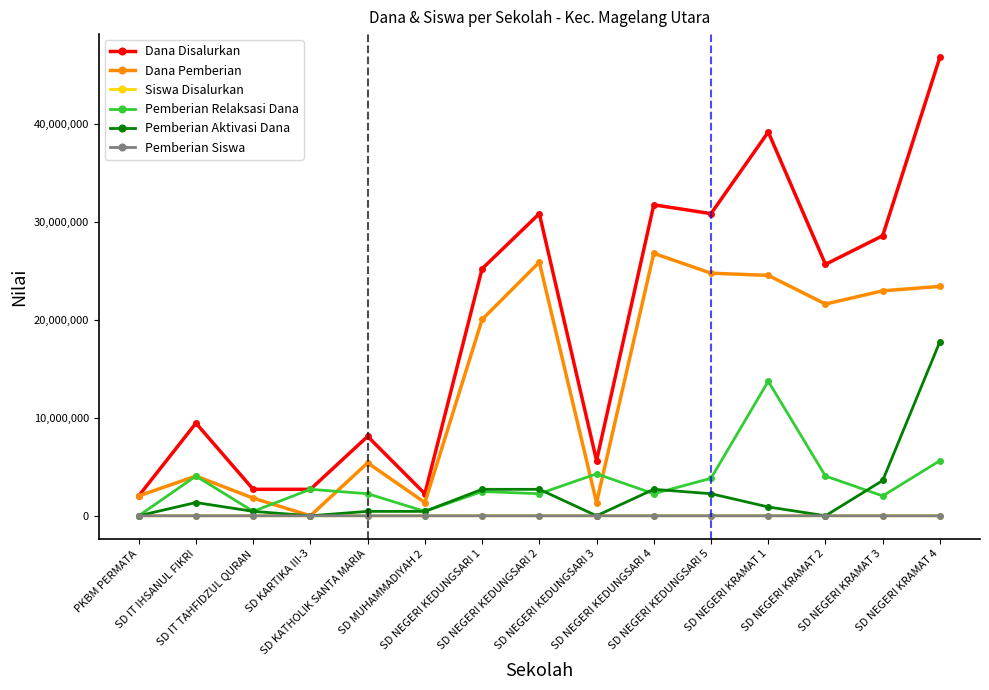

True or false: Pemberian Aktivasi Dana and Dana Disalurkan intersect in this chart.

False